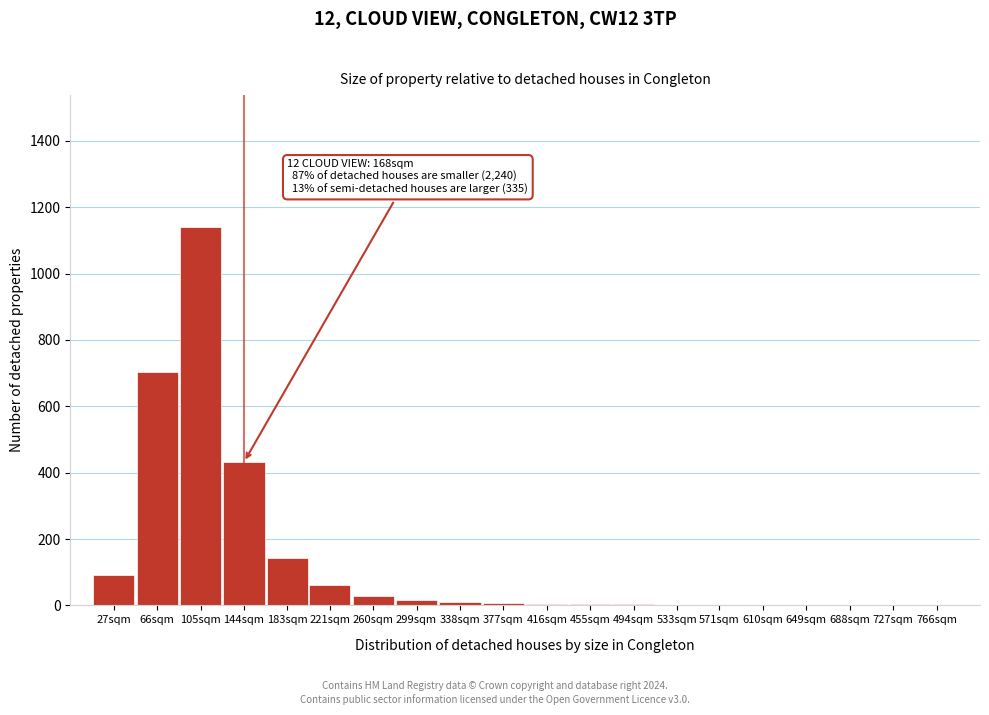

Which label corresponds to the largest value in the chart?

105sqm